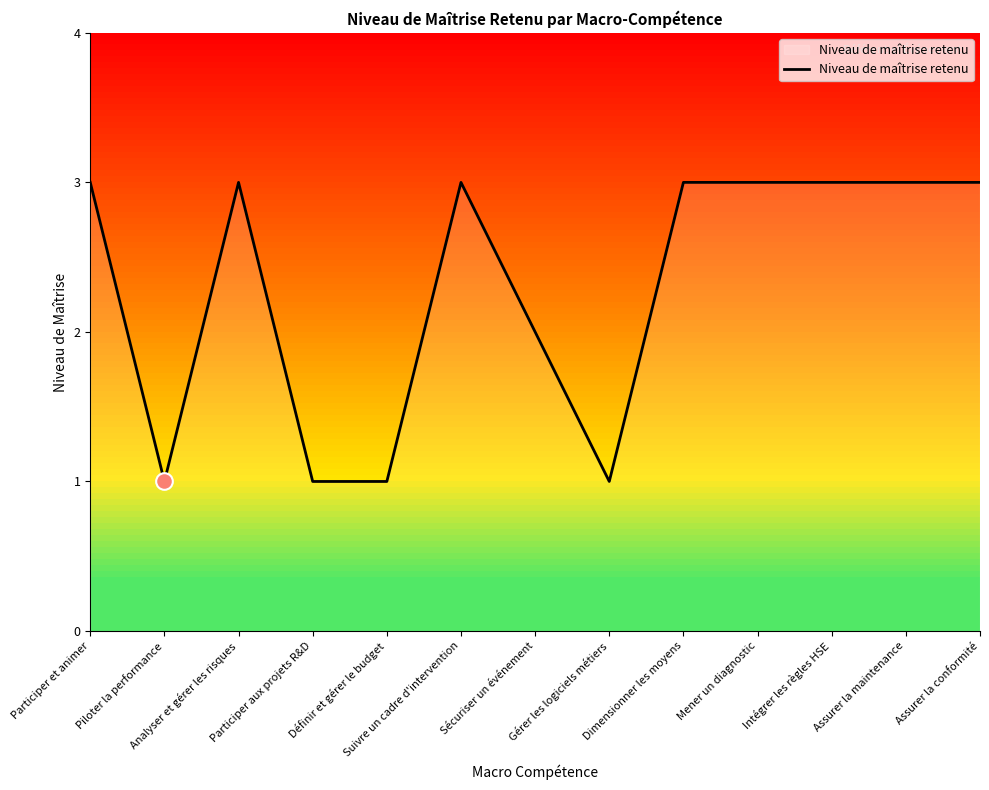

Where is the data nearest to the value 2?

Sécuriser un événement